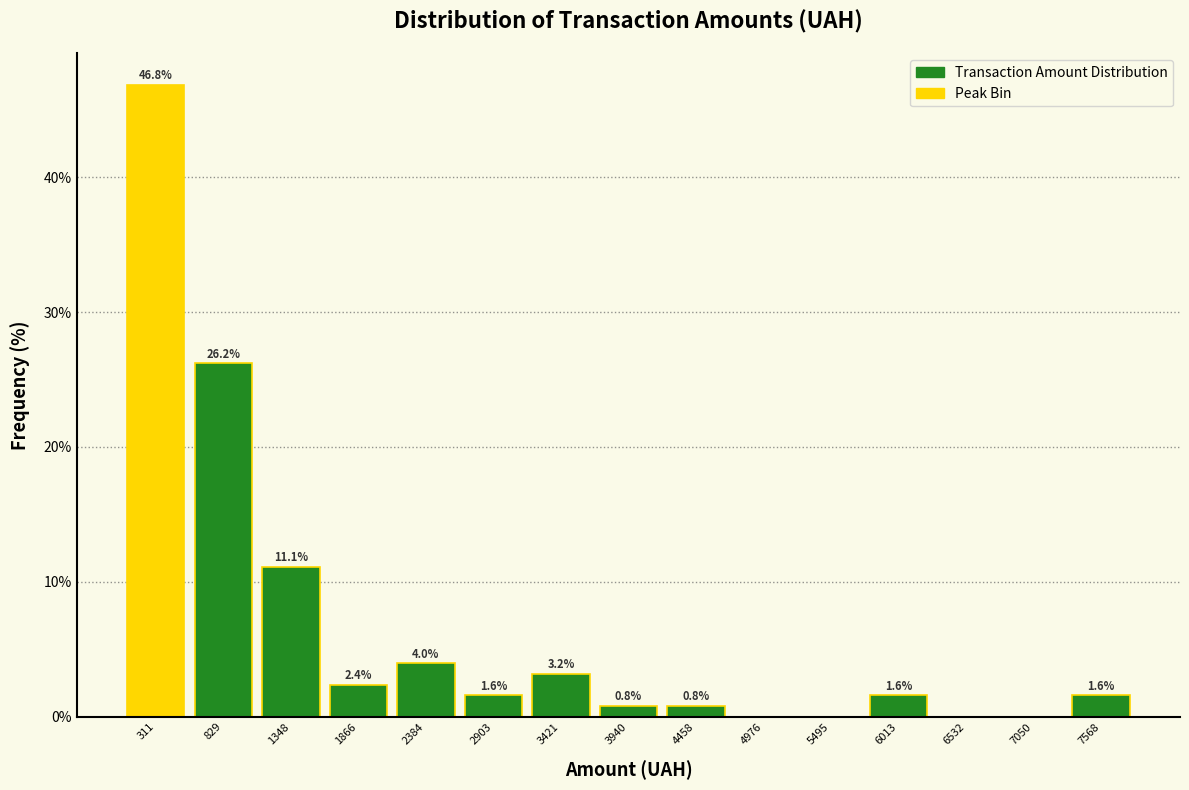

Over which range of the x-axis is the bar tallest?

100 to 600